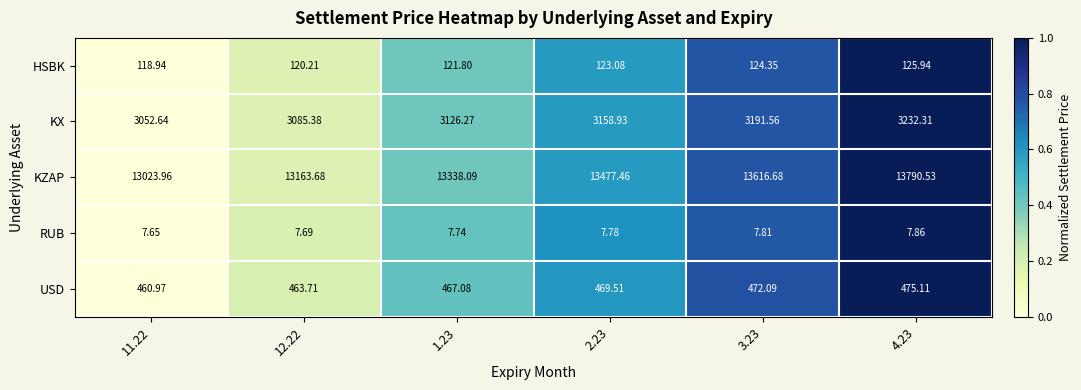

Rank the series by their maximum value, from highest to lowest.

KZAP, KX, USD, HSBK, RUB